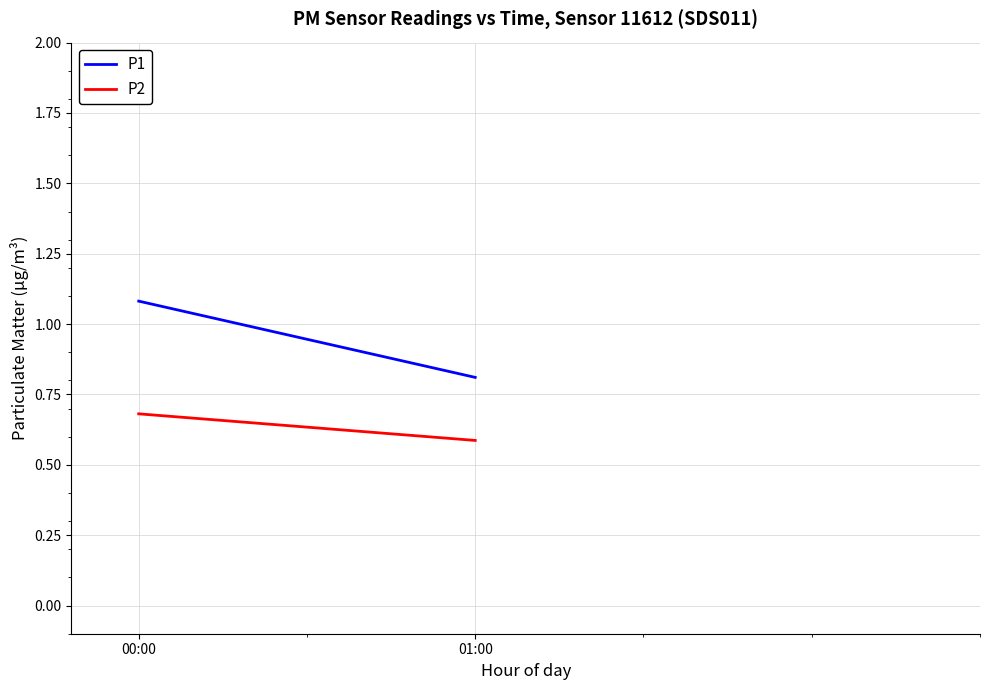

At how many categories does at least one series exceed 0?

2